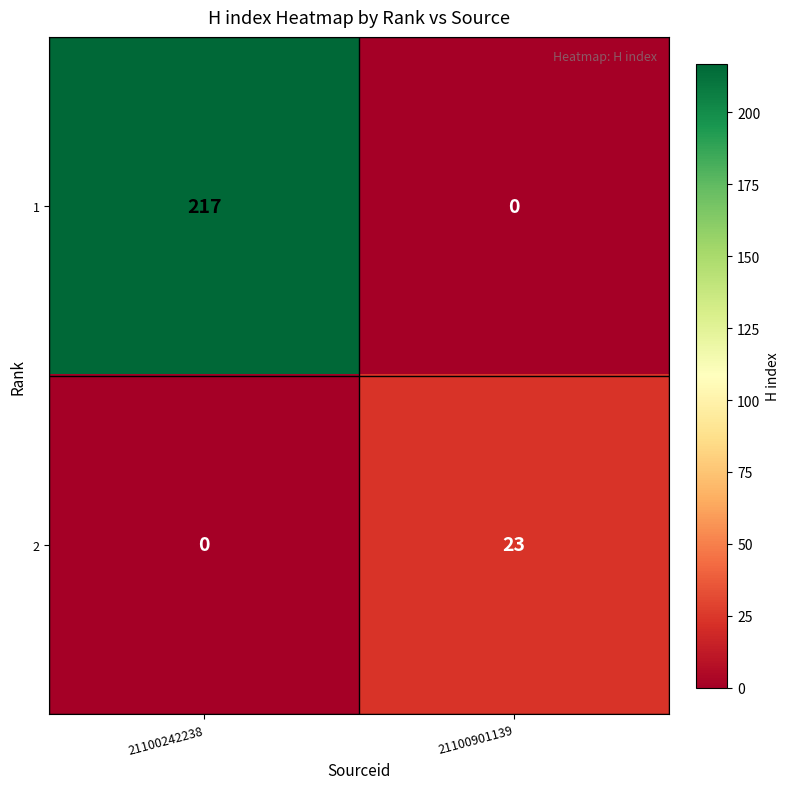

Which series has the largest total across all categories?

1